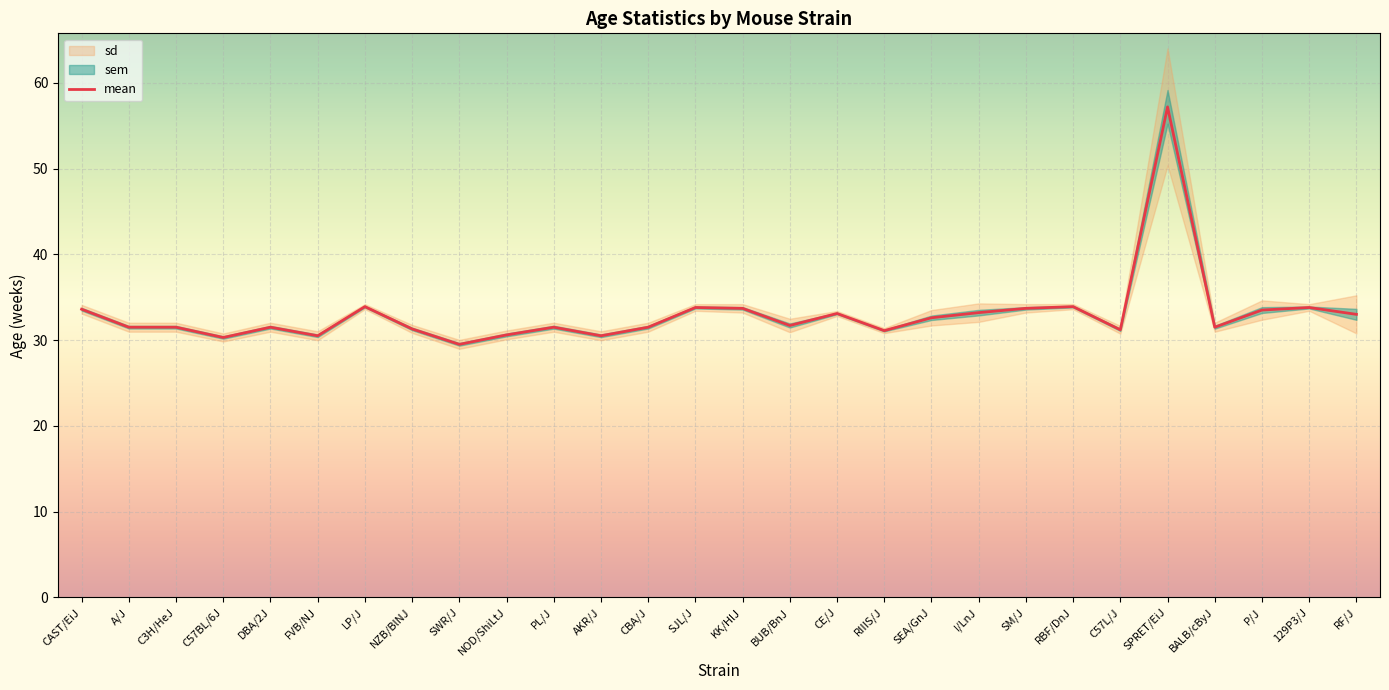

How many lines are shown in the chart?

1